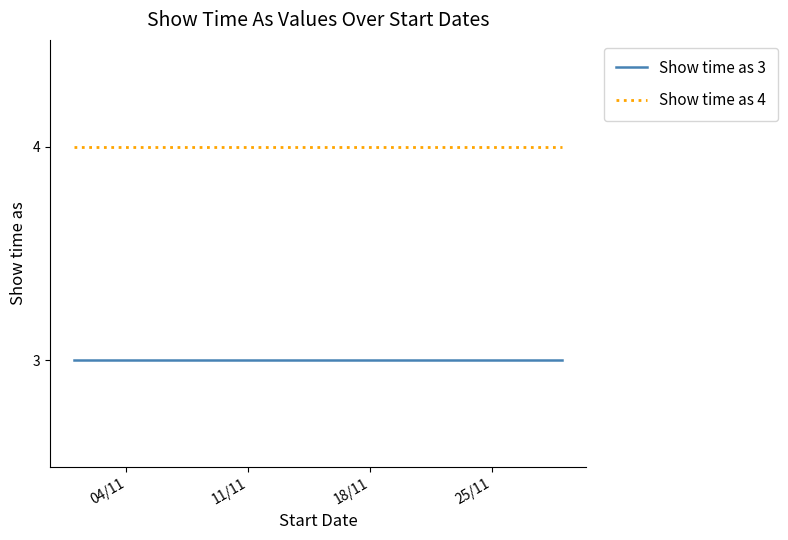

Read the value at 22/11/2014.

3